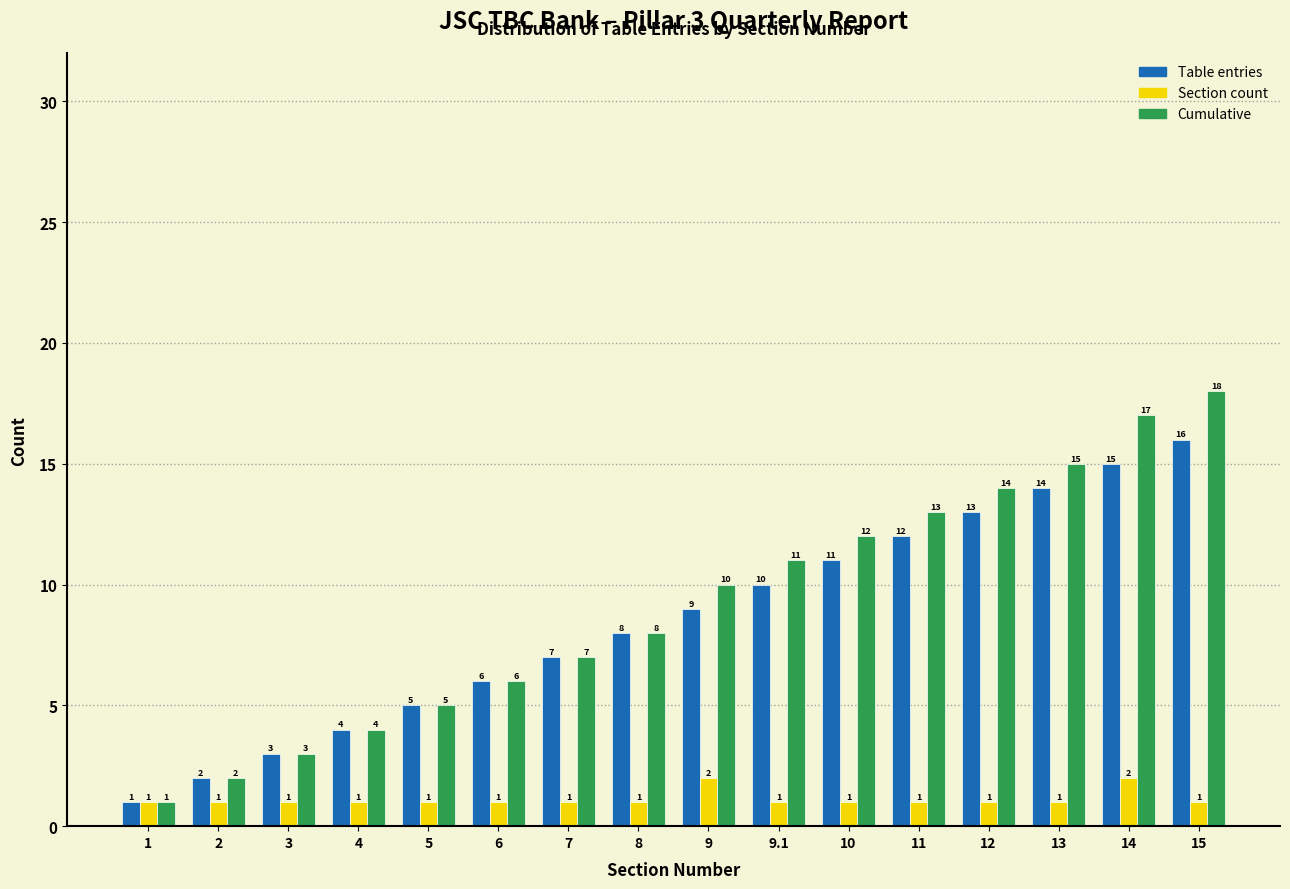

Reading left to right, transcribe all the data shown in this chart.

Table entries: 1=1	2=2	3=3	4=4	5=5	6=6	7=7	8=8	9=9	9.1=10	10=11	11=12	12=13	13=14	14=15	15=16
Section count: 1=1	2=1	3=1	4=1	5=1	6=1	7=1	8=1	9=2	9.1=1	10=1	11=1	12=1	13=1	14=2	15=1
Cumulative: 1=1	2=2	3=3	4=4	5=5	6=6	7=7	8=8	9=10	9.1=11	10=12	11=13	12=14	13=15	14=17	15=18